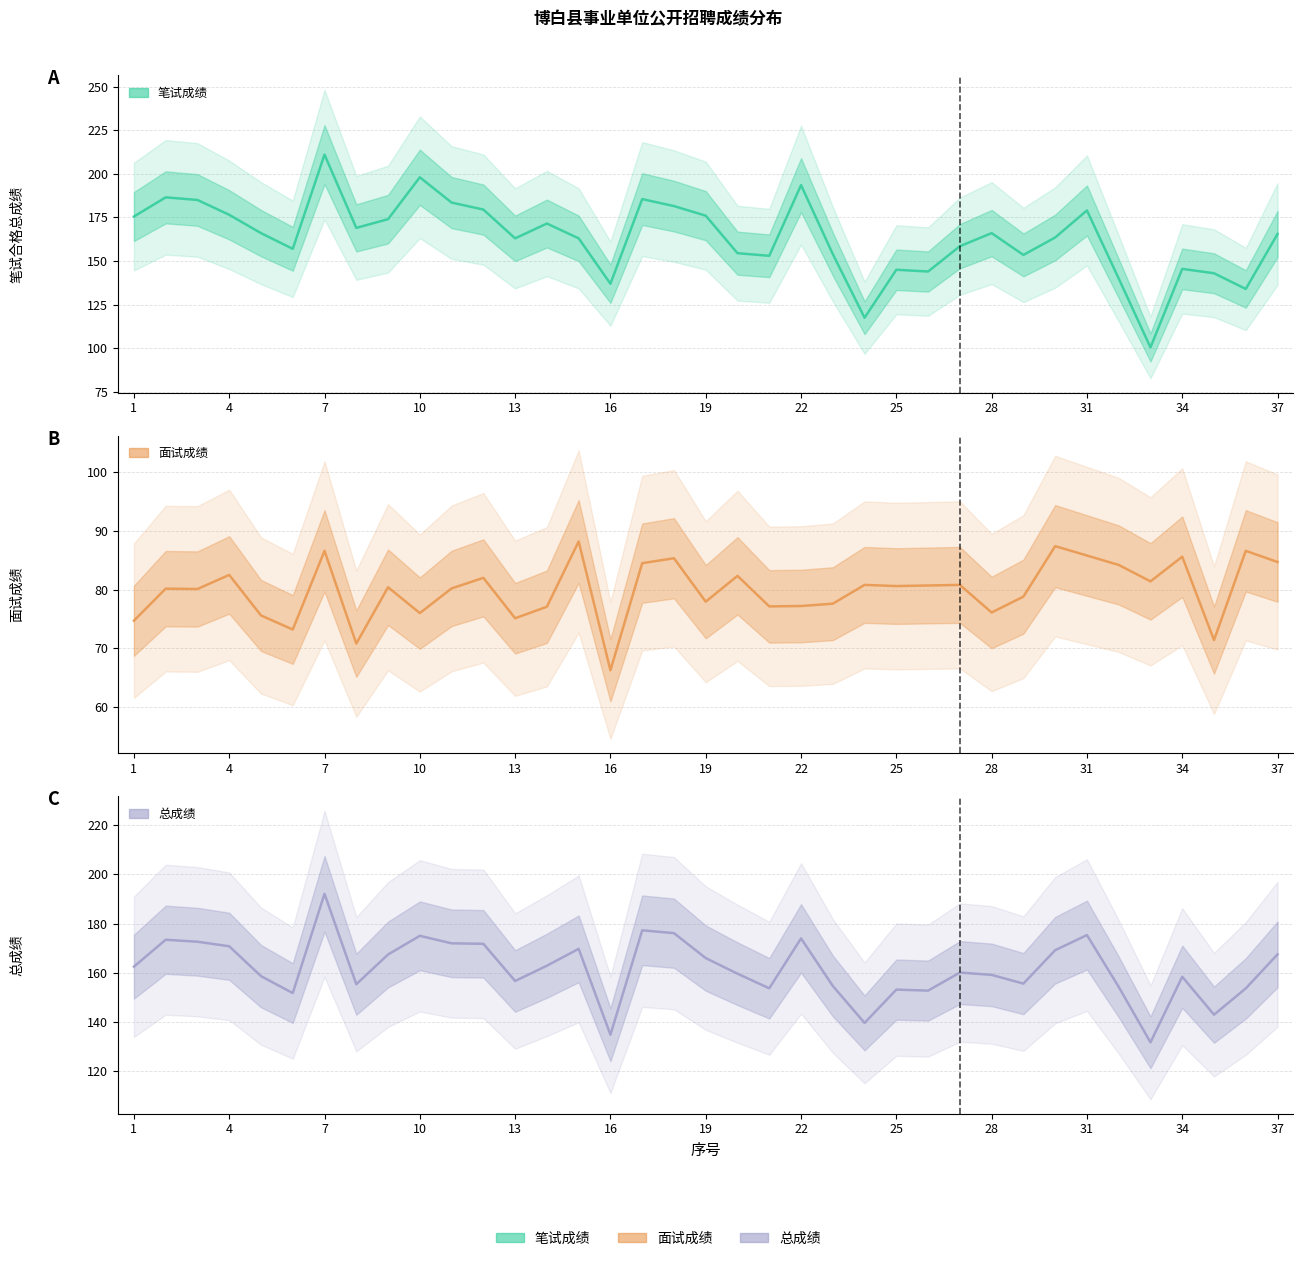

What is the difference between the 总成绩 values at 37 and 11?

4.5